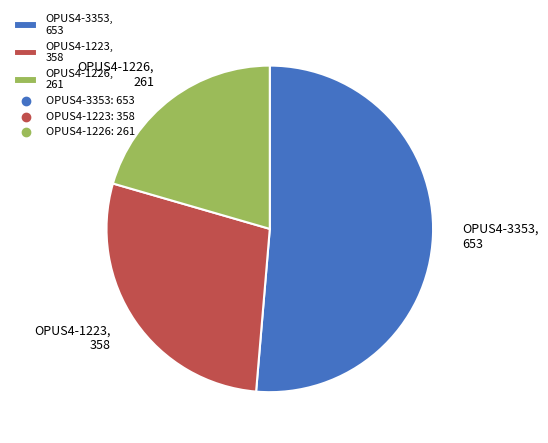

Is the sum of OPUS4-1223, 358 and OPUS4-3353, 653 greater than half?

Yes